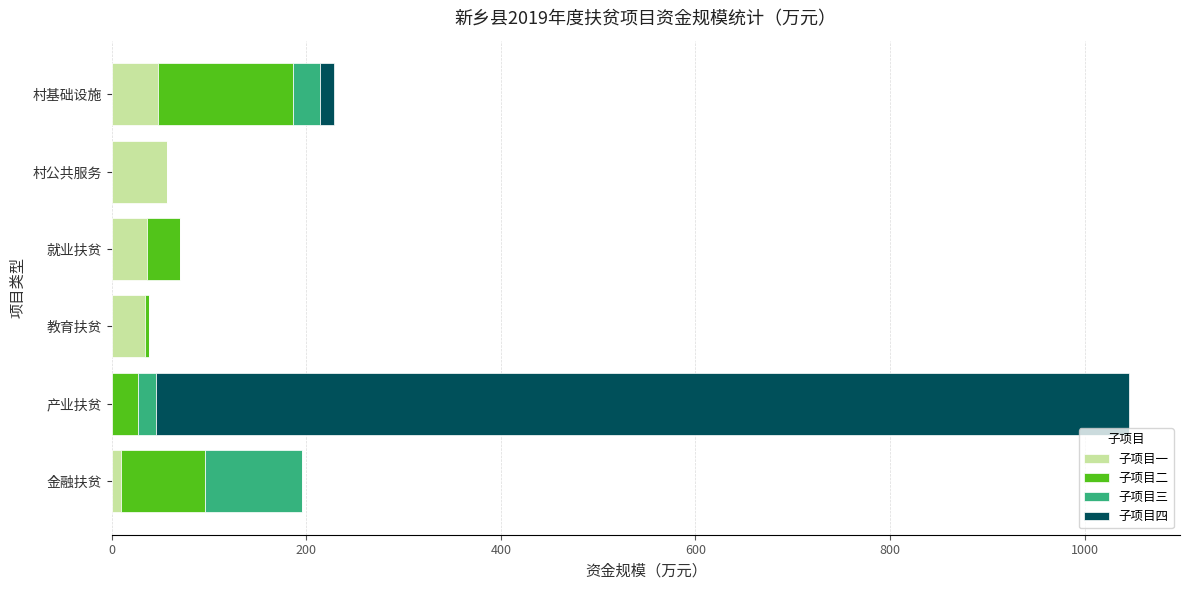

What is the total value across all series at 村公共服务?

56.5